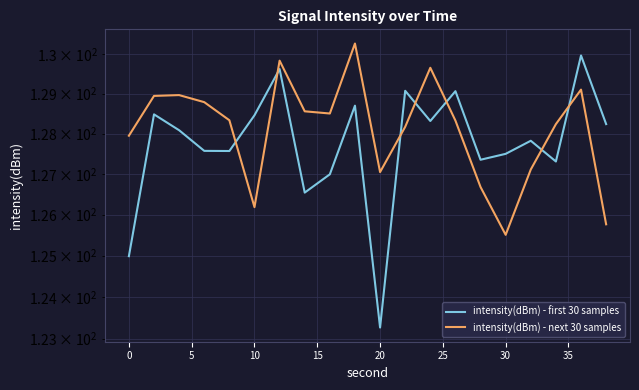

Which has a higher value, 10 or −5?

10